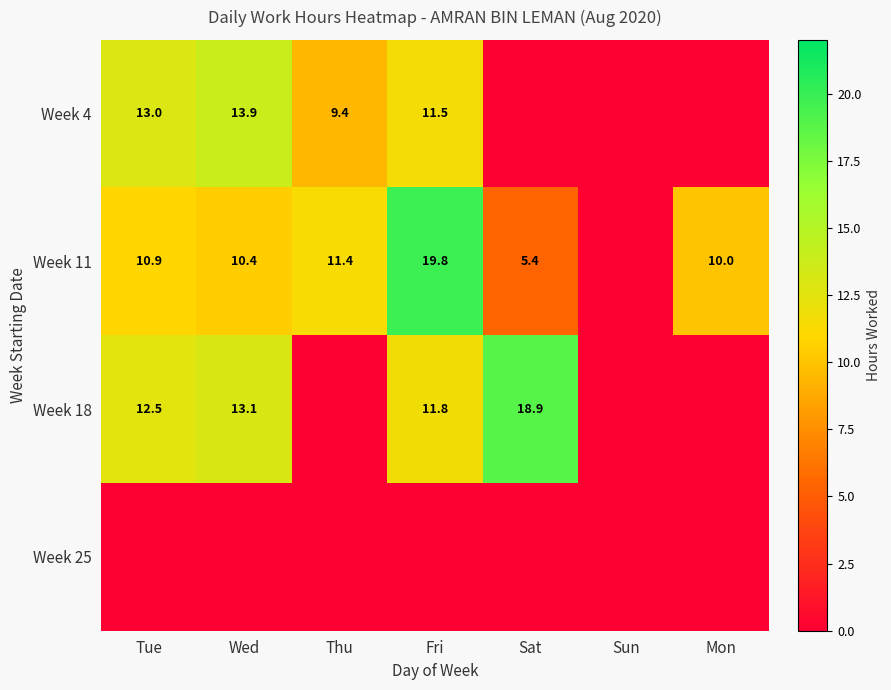

The value of Week 11 at Fri is 19.8. True or false?

True